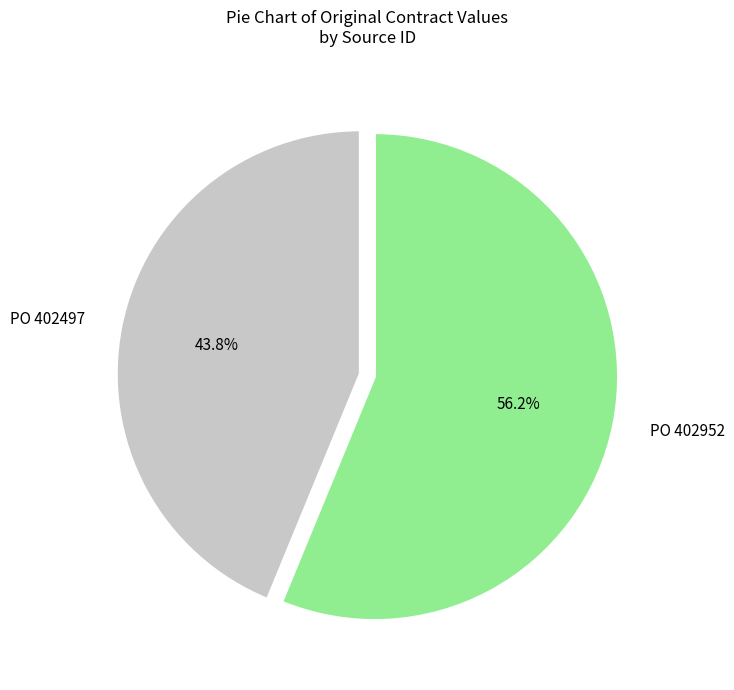

Rank the categories by value from highest to lowest.

PO 402952, PO 402497